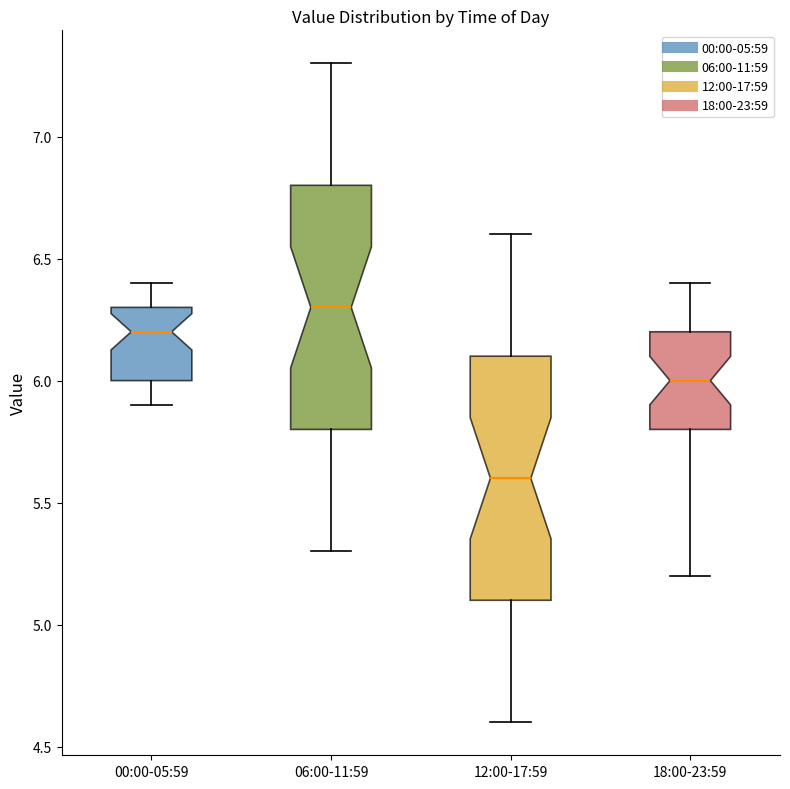

Reading left to right, transcribe this box plot: for each box, give where its median line is, the range the box spans, and where its two whiskers end, as read against the y-axis. The values are not printed on the chart, so give them approximately, as read against the axis.

00:00-05:59: median 6.2, box 6.0 to 6.3, whiskers 5.9 to 6.4
06:00-11:59: median 6.3, box 5.8 to 6.8, whiskers 5.3 to 7.3
12:00-17:59: median 5.6, box 5.1 to 6.1, whiskers 4.6 to 6.6
18:00-23:59: median 6.0, box 5.8 to 6.2, whiskers 5.2 to 6.4